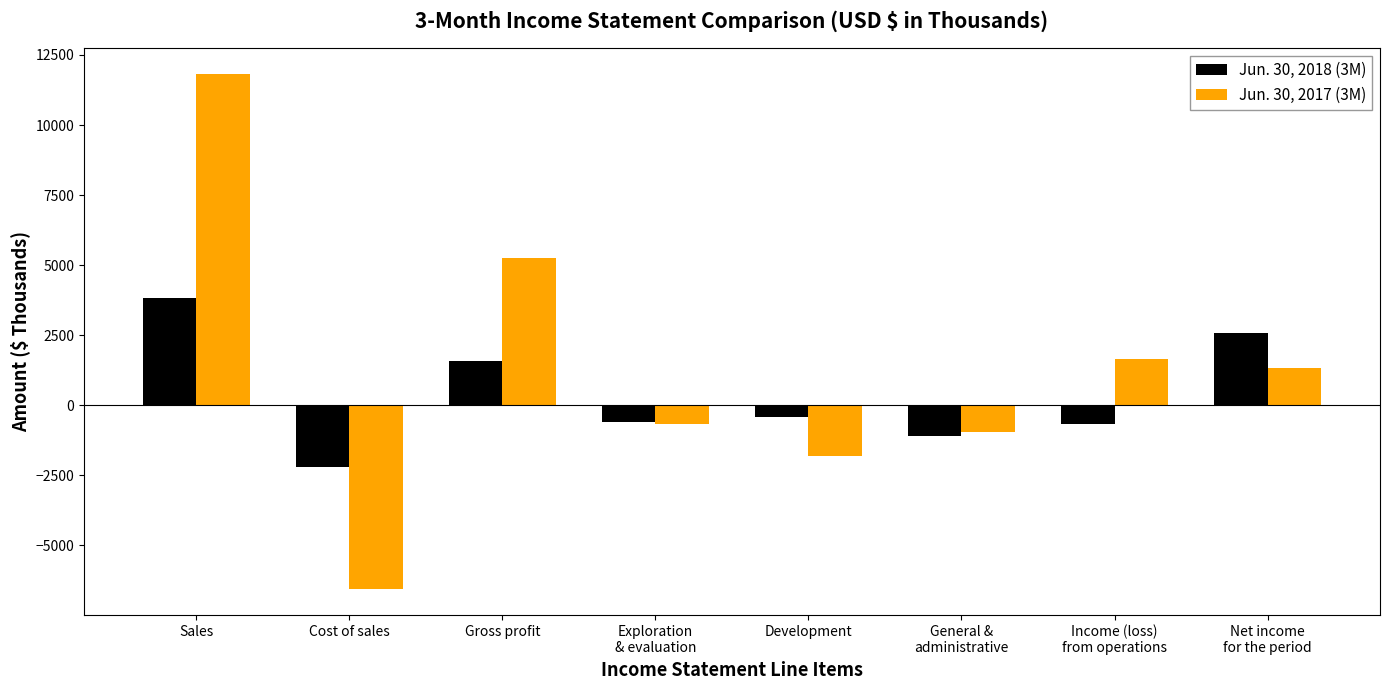

At how many categories does at least one series exceed 11218?

1